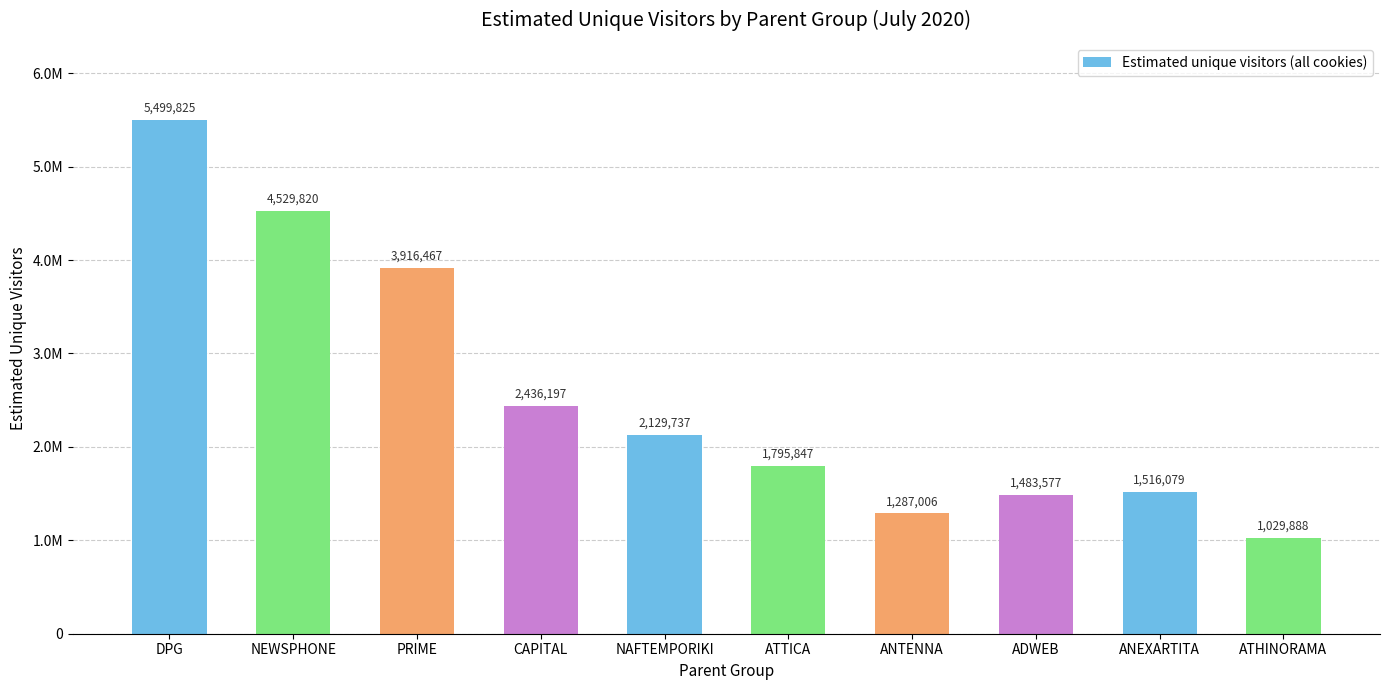

What is the label of the 7th bar from the right?

CAPITAL